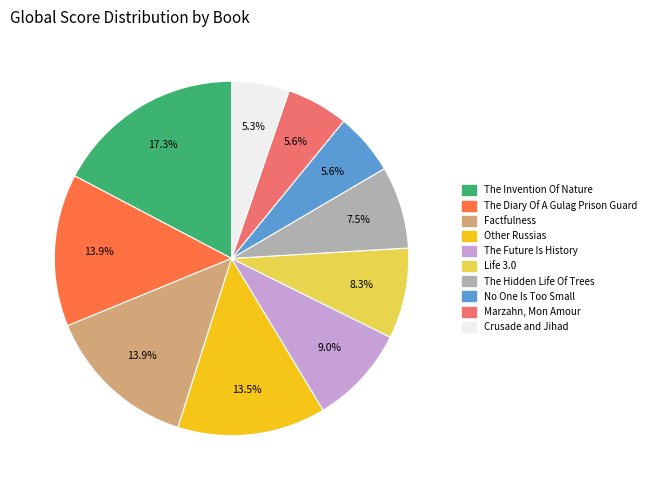

Is No One Is Too Small the majority of the pie?

No